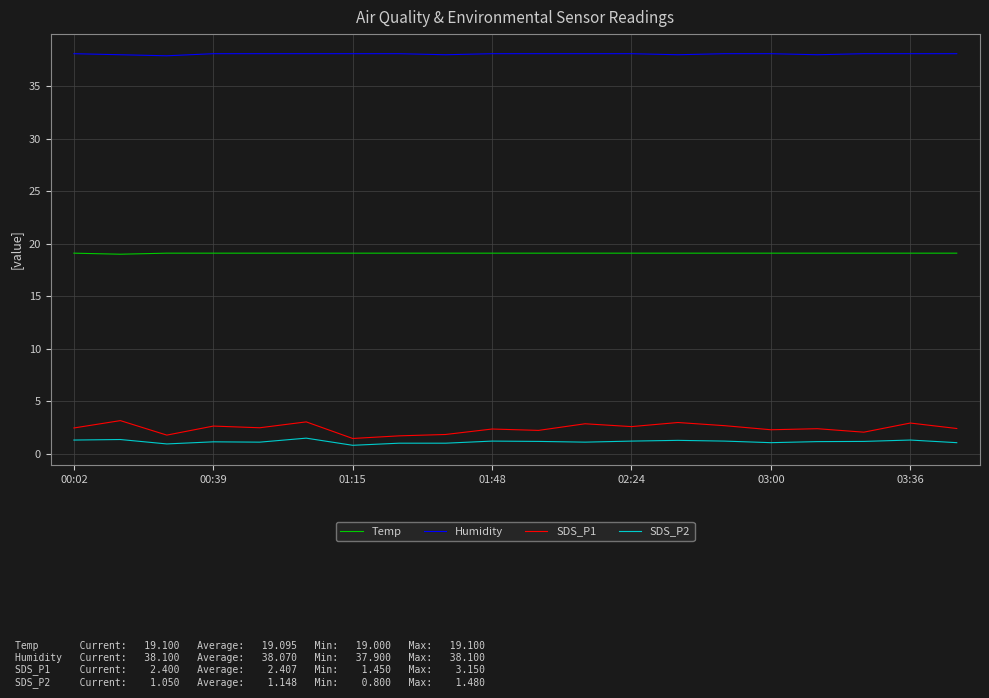

What is the difference between the second highest and minimum values in the Temp series?

0.1